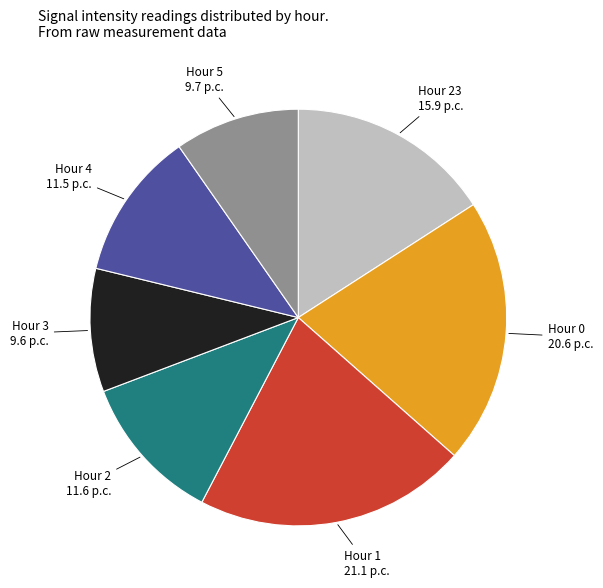

Which category has the biggest portion of the pie?

Hour 1